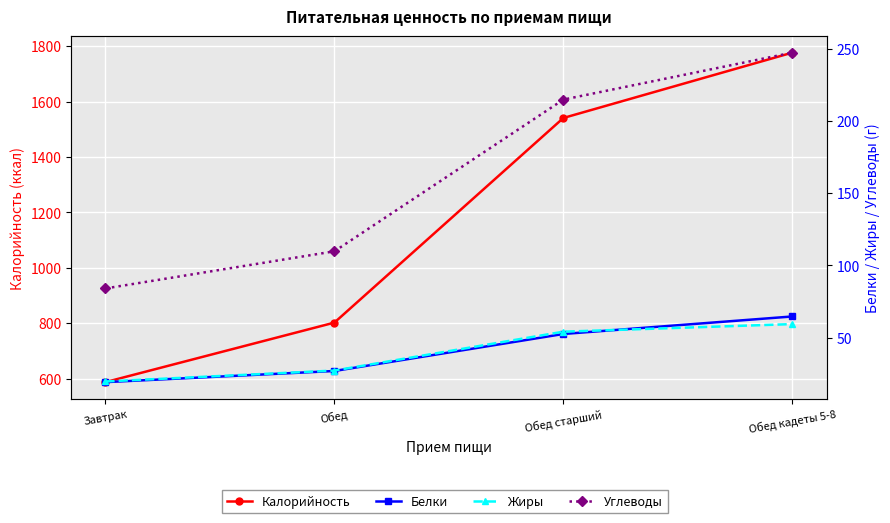

What is the maximum value shown in the chart?

1777.0